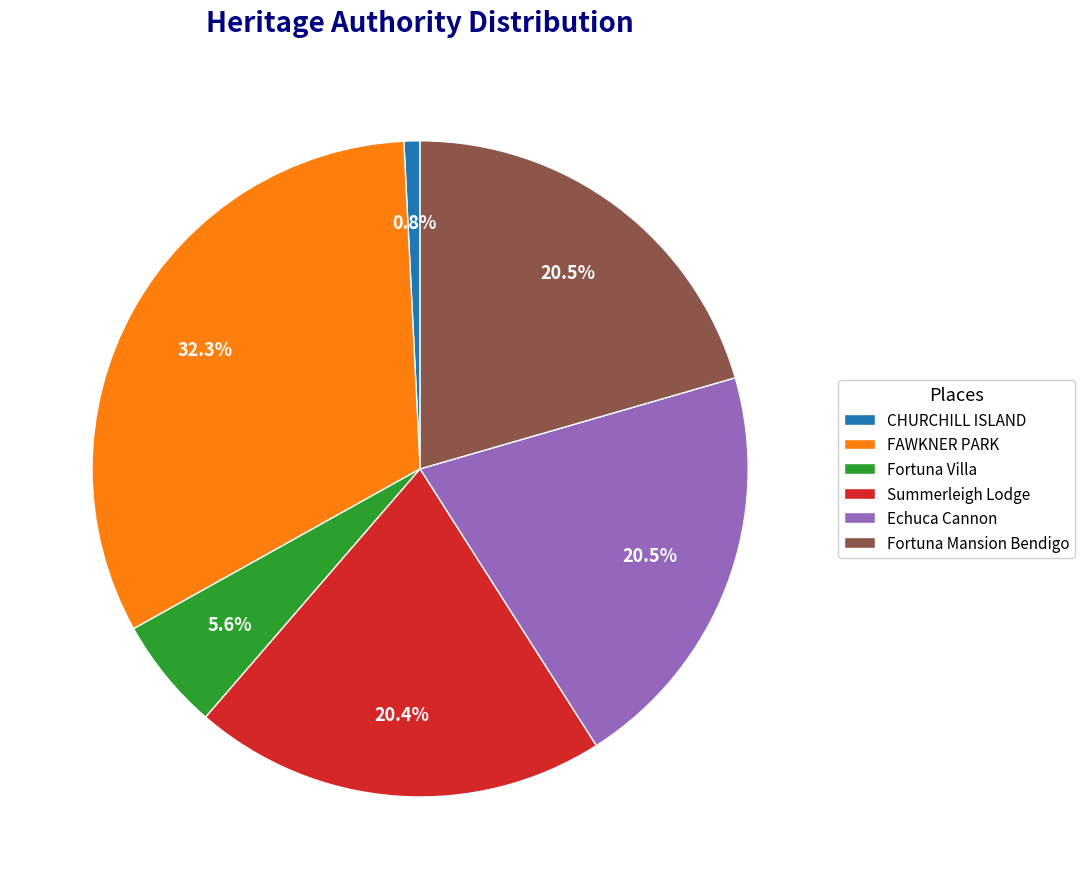

Which category has the biggest portion of the pie?

FAWKNER PARK